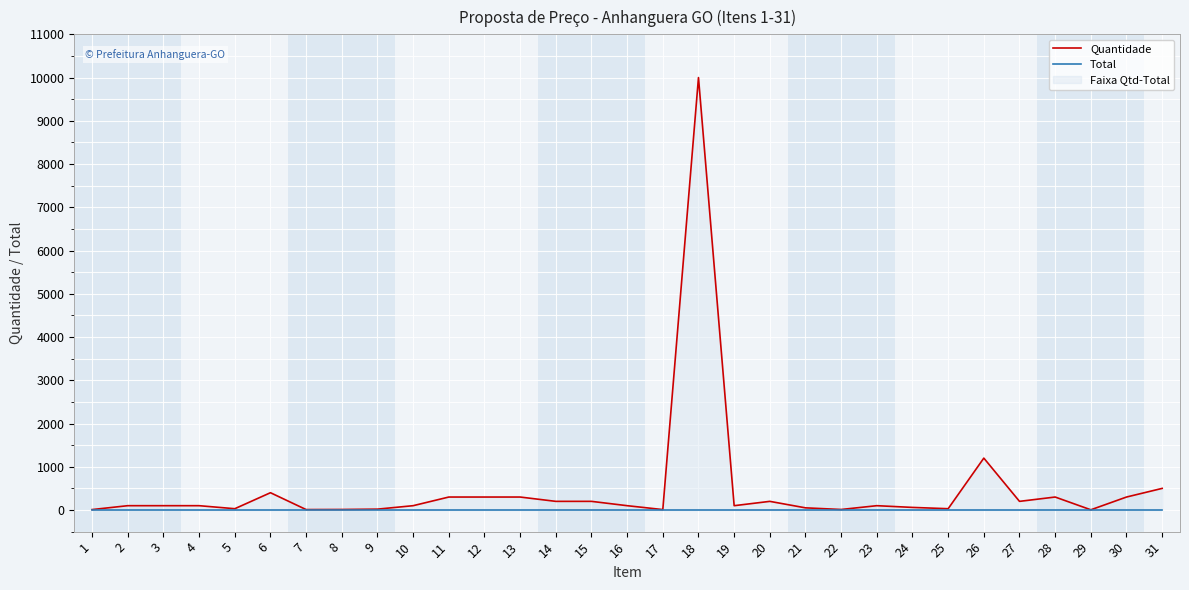

What are all the series names shown in the legend?

Quantidade, Total